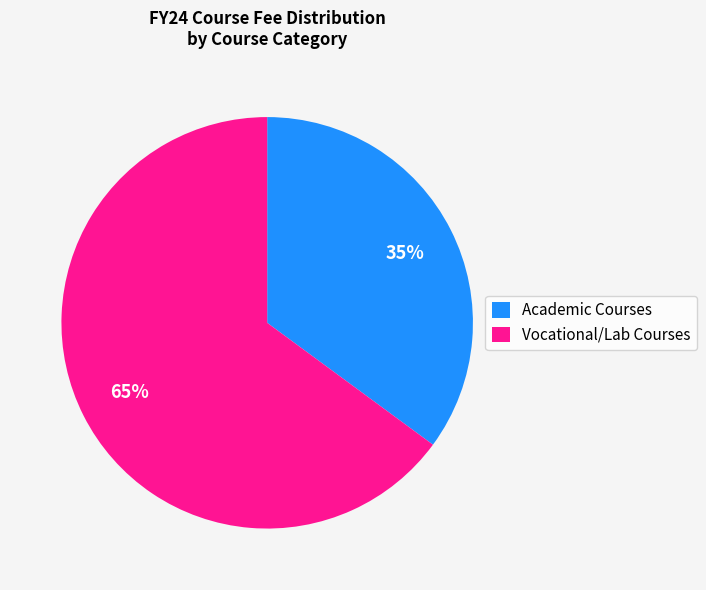

To the nearest percent, what is the difference between the largest and smallest slice percentages?

30%